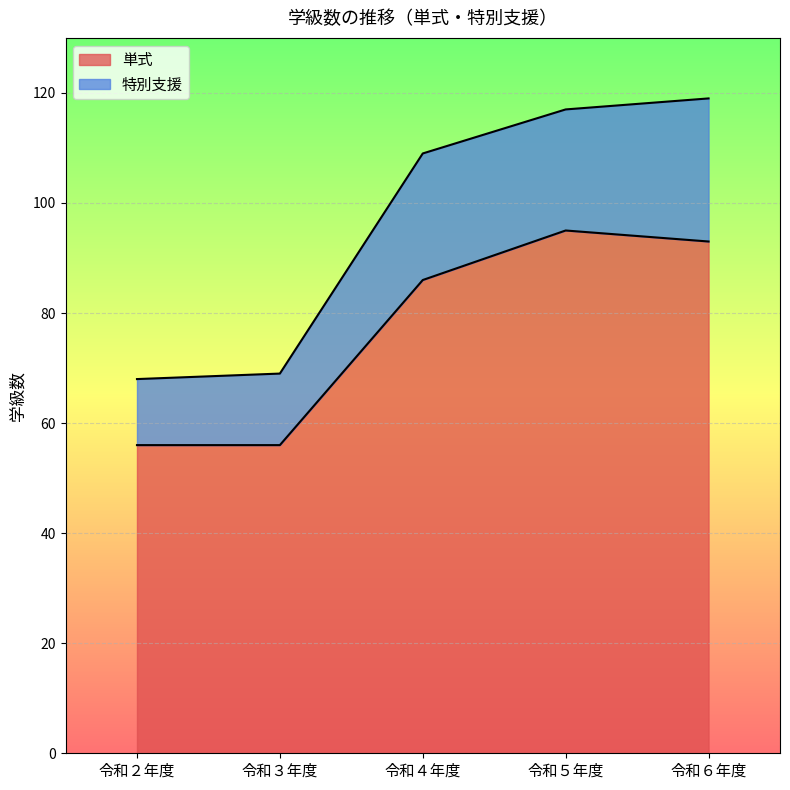

Approximately how many times larger is the value at 令和４年度 compared to 令和２年度?

1.5